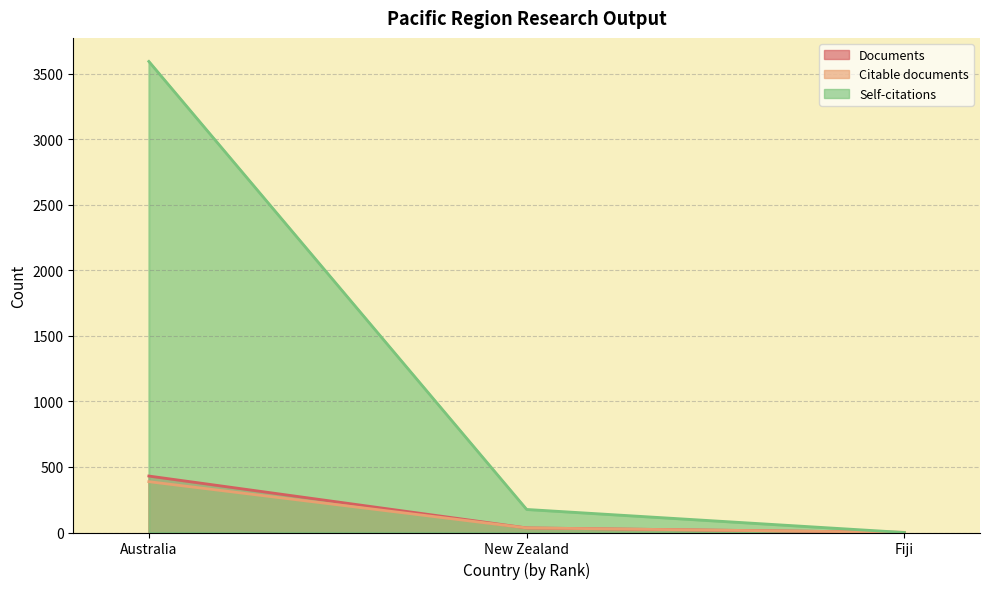

Which series has the largest range (max minus min)?

Citations